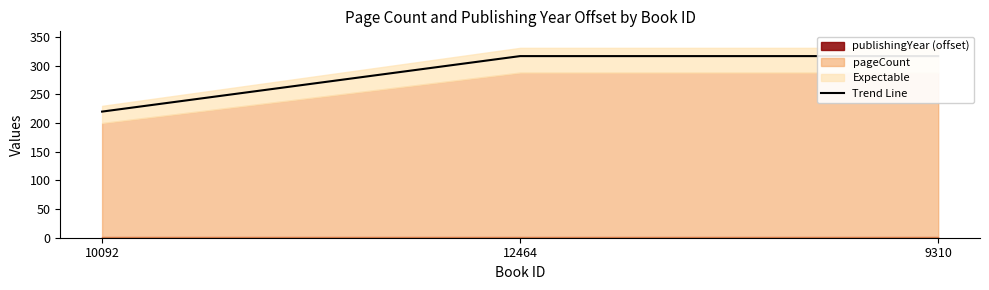

How many data points are less than 316?

1